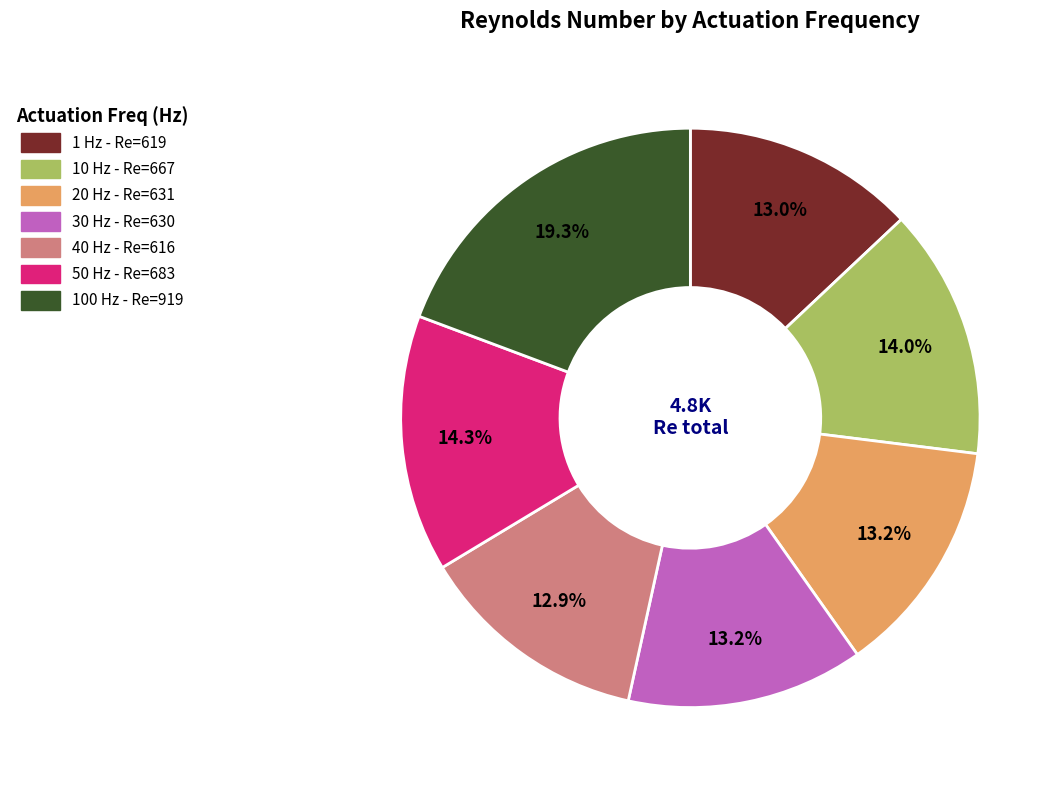

Between 10 Hz and 30 Hz, which is larger?

10 Hz